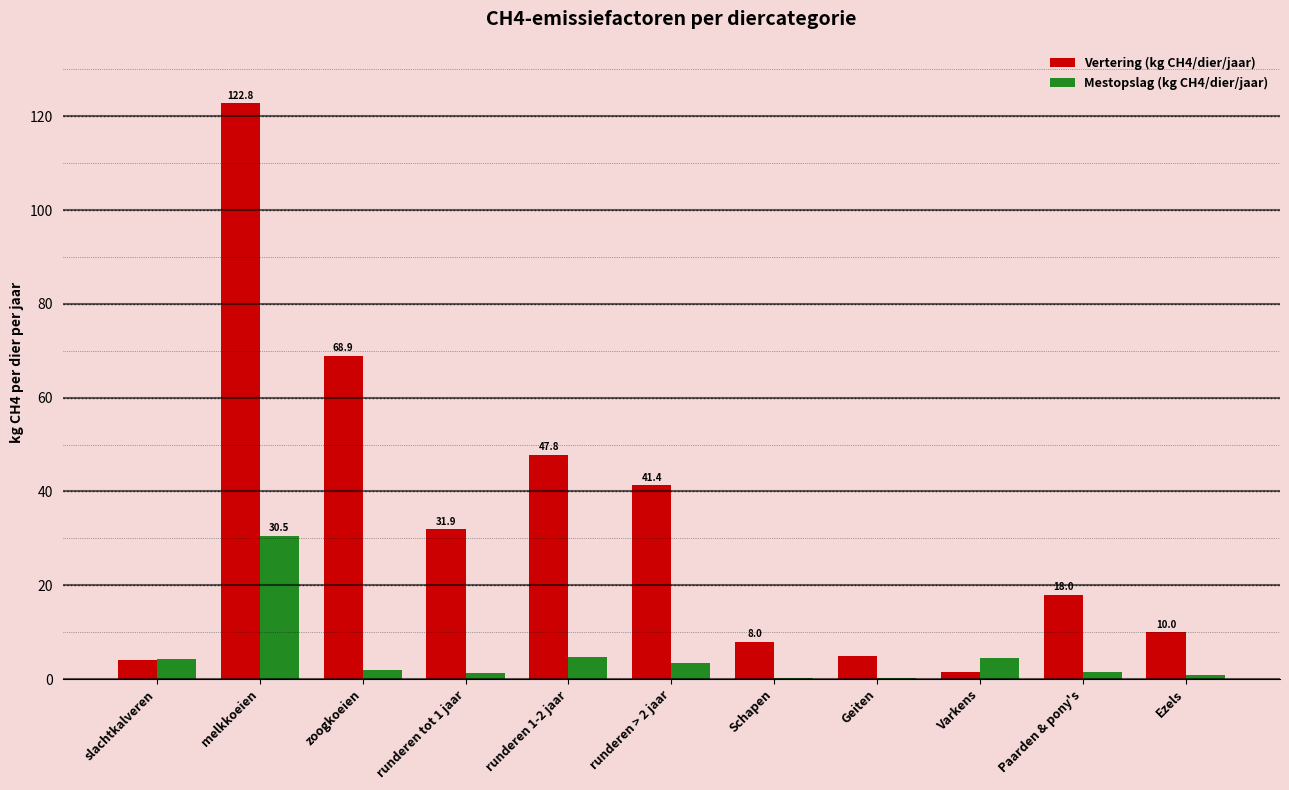

What is the spread (max minus min) of values at Paarden & pony's?

16.4